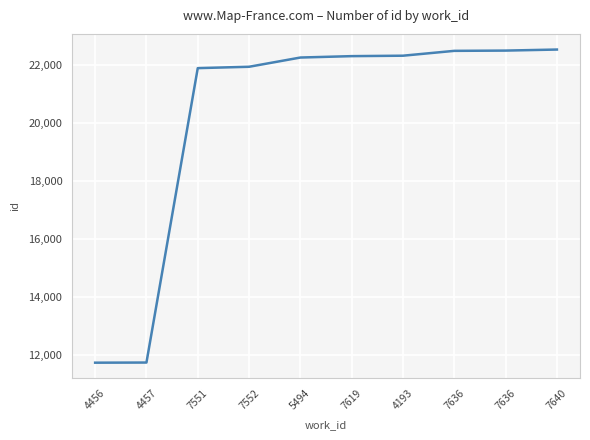

Reading left to right, list all the values displayed in this chart.

4456=11746	4457=11751	7551=21888	7552=21935	5494=22253	7619=22301	4193=22316	7636=22483	7636=22492	7640=22528